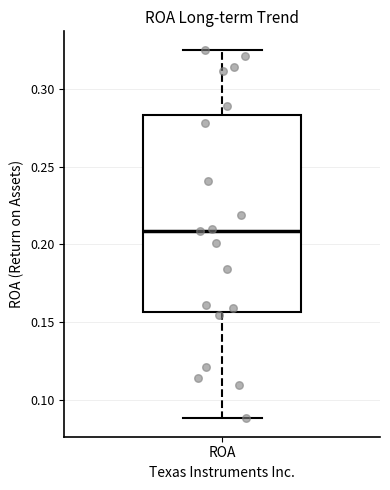

Read this box plot against the y-axis: the position of the median line, the range covered by the box, and the ends of both whiskers. The values are not printed on the chart, so give them approximately, as read against the axis.

median 0.210, box 0.155 to 0.285, whiskers 0.090 to 0.325